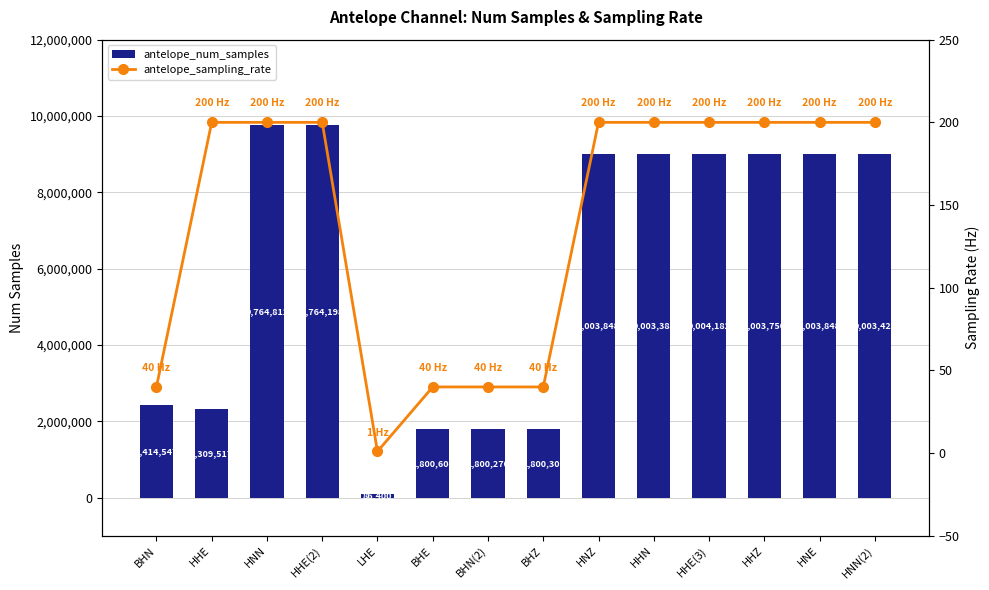

Are the bars grouped side by side (vs. stacked)?

Yes